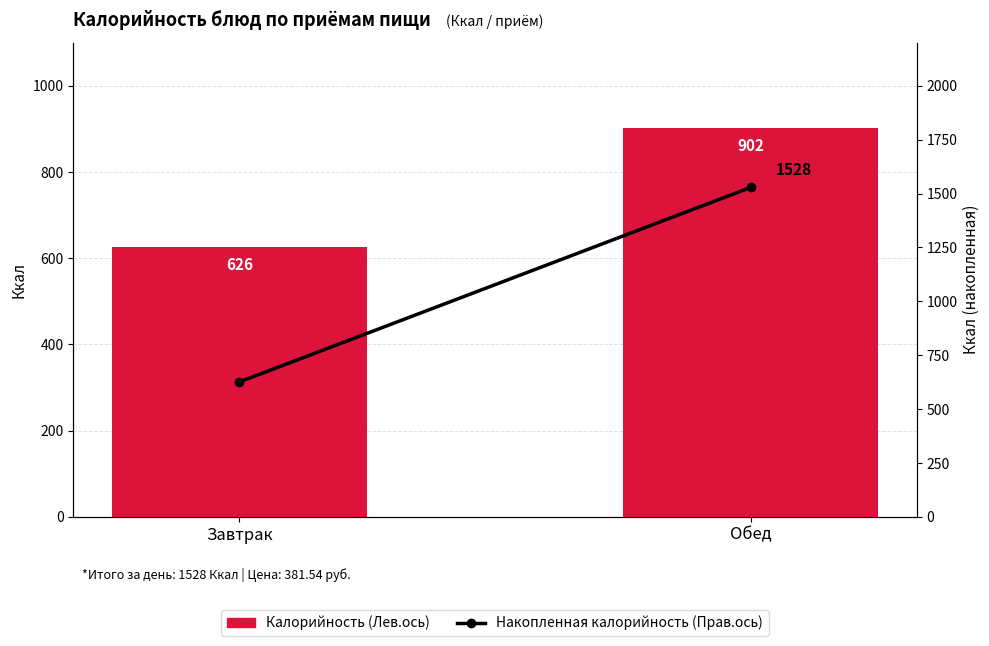

The value of Калорийность накопленная (прав.) at Завтрак is 275. True or false?

False